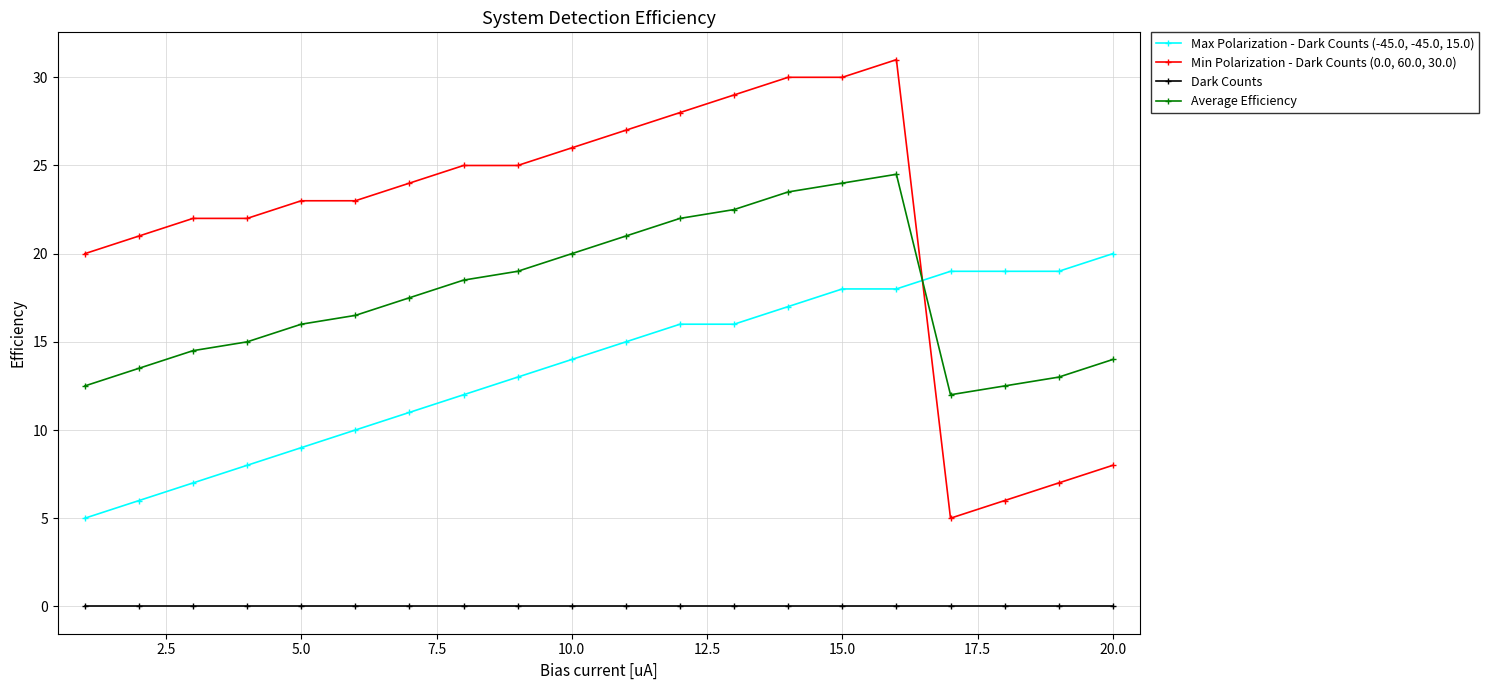

Which series has the largest range (max minus min)?

Min Polarization - Dark Counts (0.0, 60.0, 30.0)